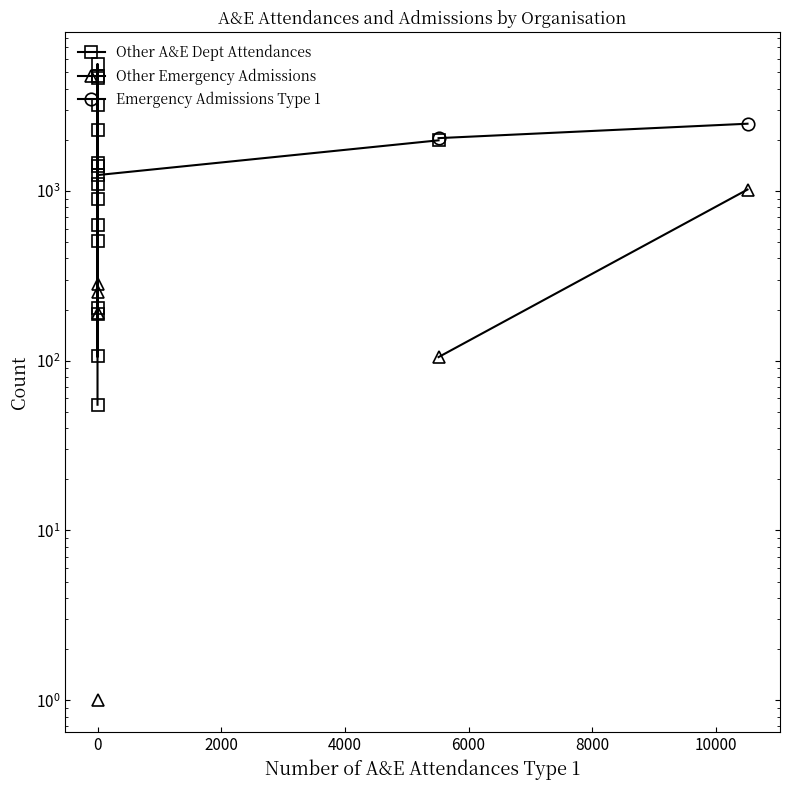

How many lines are shown in the chart?

3